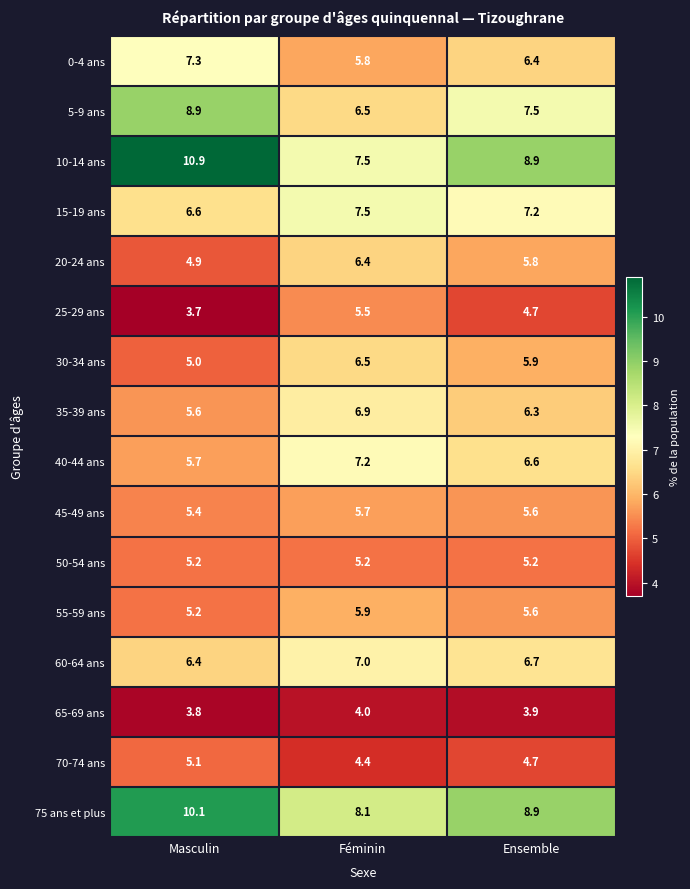

At which category is the sum across all series the highest?

Féminin